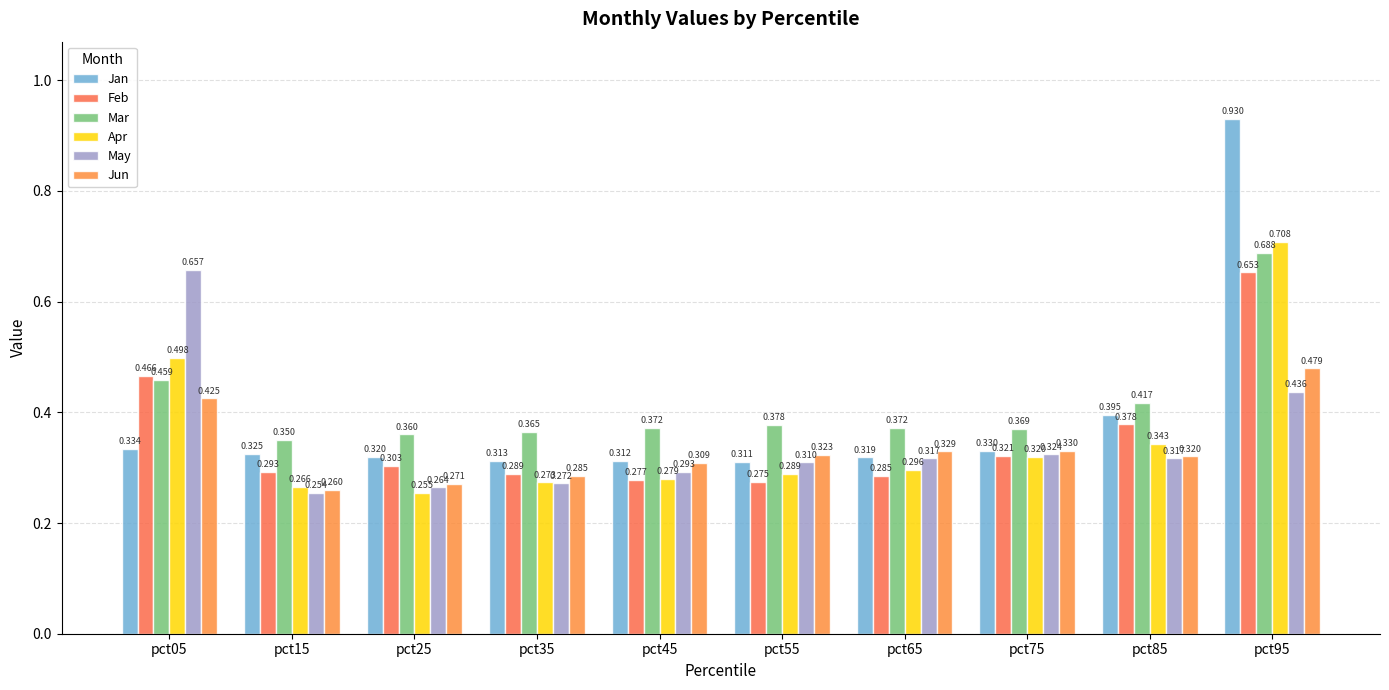

How many groups of bars are there?

10